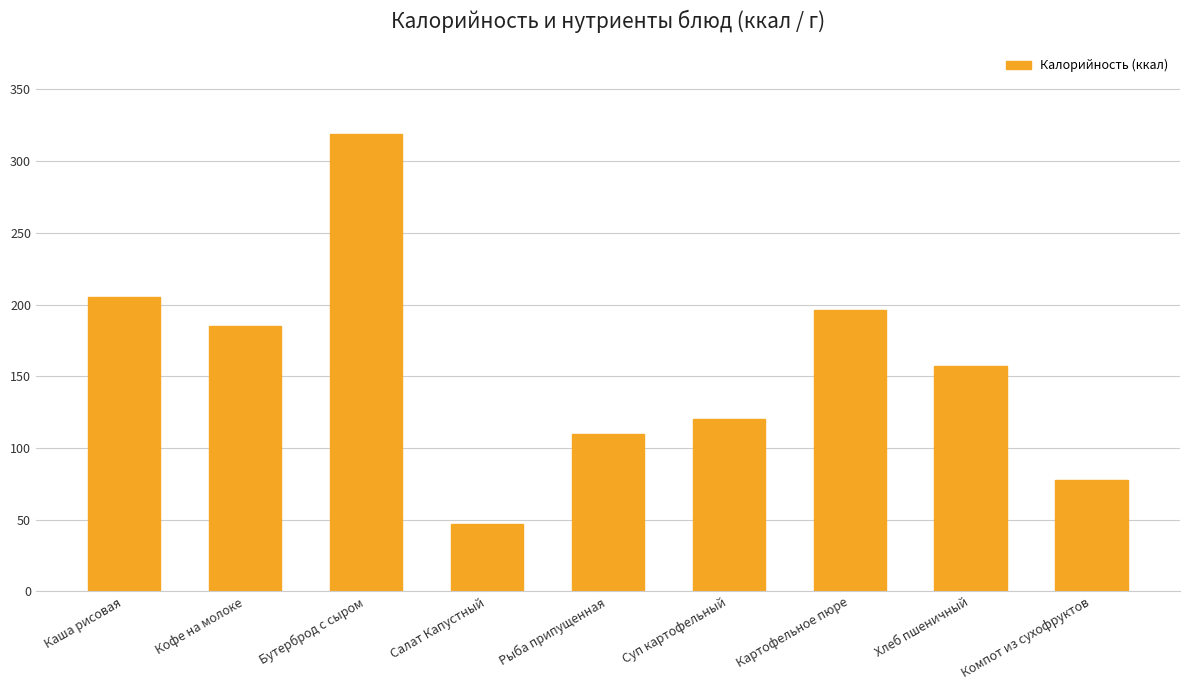

What is the label of the 5th bar from the right?

Рыба припущенная